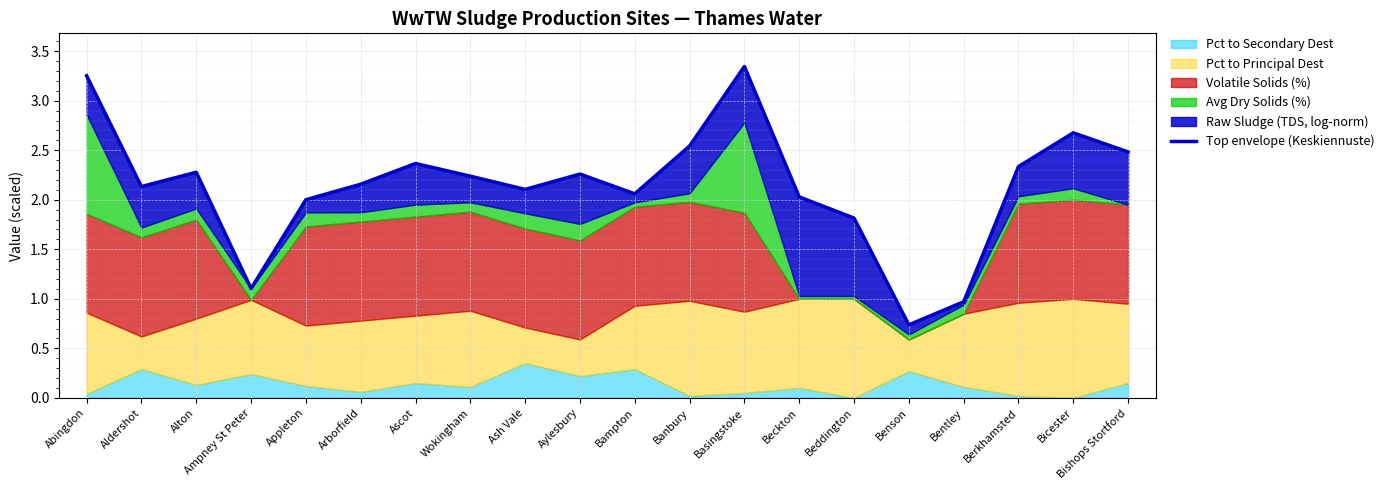

Reading left to right, what are all the values shown in this chart?

3.3	2.1	2.3	1.1	2.0	2.2	2.4	2.2	2.1	2.3	2.1	2.5	3.3	2.0	1.8	0.7	1.0	2.3	2.7	2.5